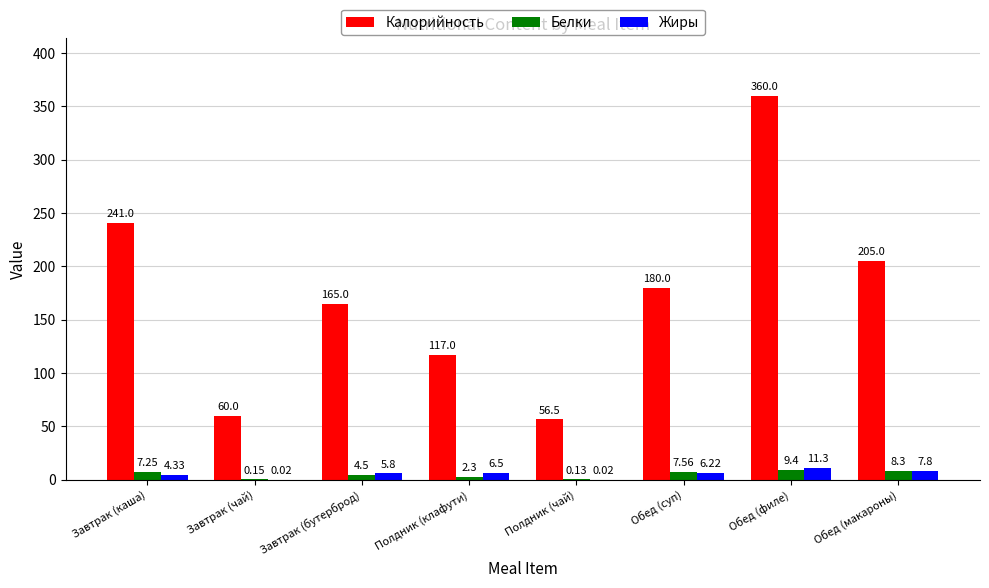

Which series has the largest total across all categories?

Калорийность